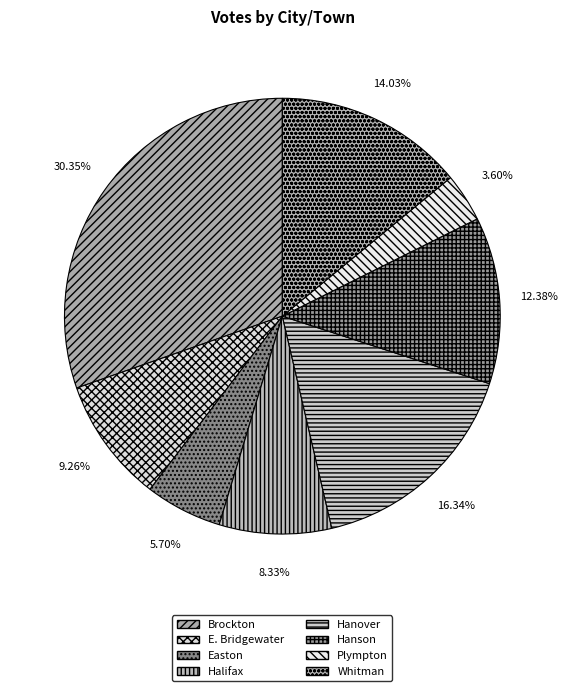

Which slice is the smallest?

Plympton